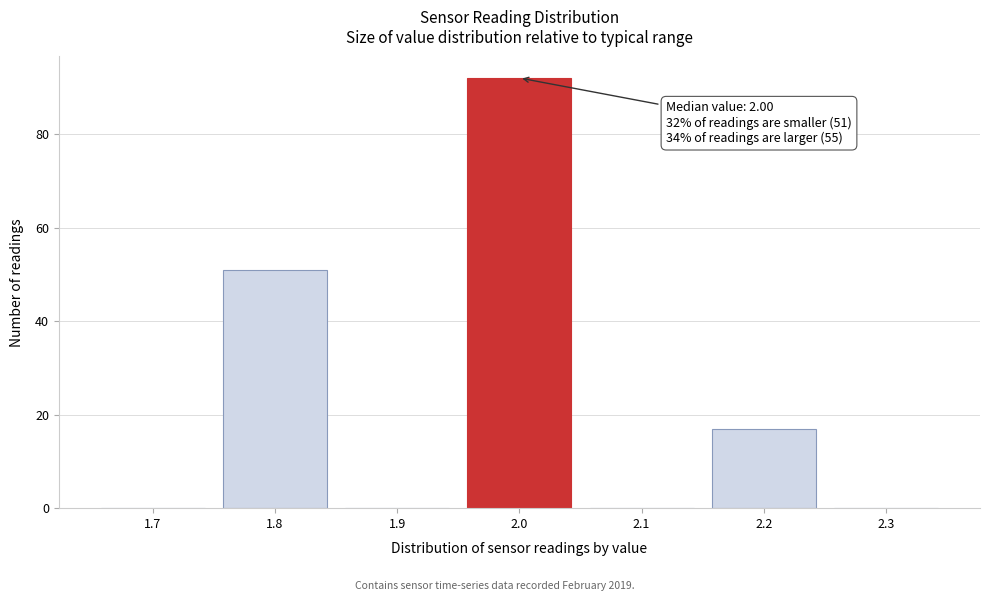

Reading left to right, list all the values displayed in this chart.

1.7=0	1.8=51	1.9=0	2.0=92	2.1=0	2.2=17	2.3=0